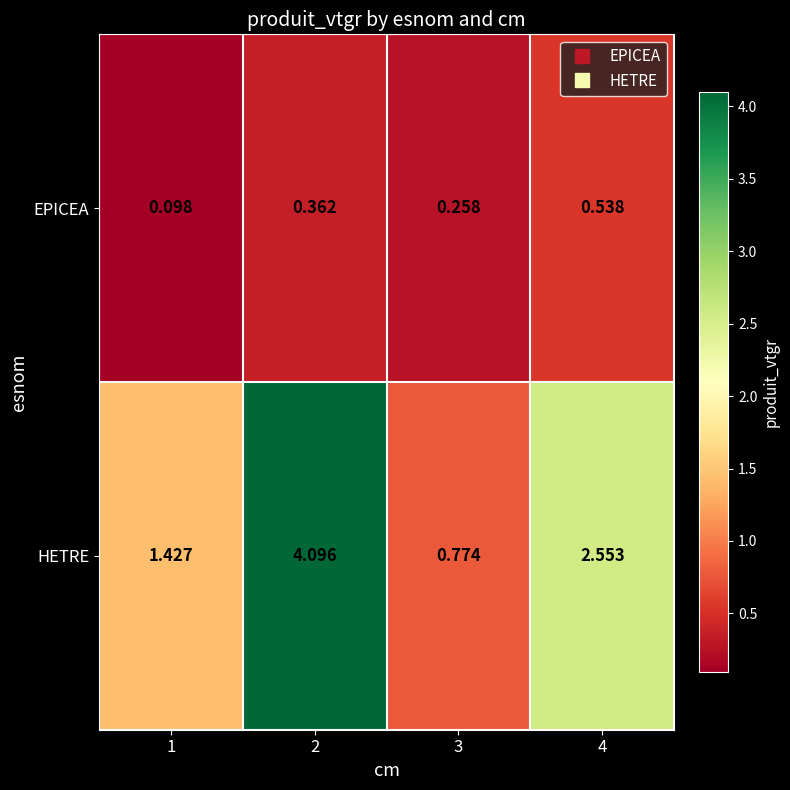

Which series changed the most between 1 and 3?

HETRE